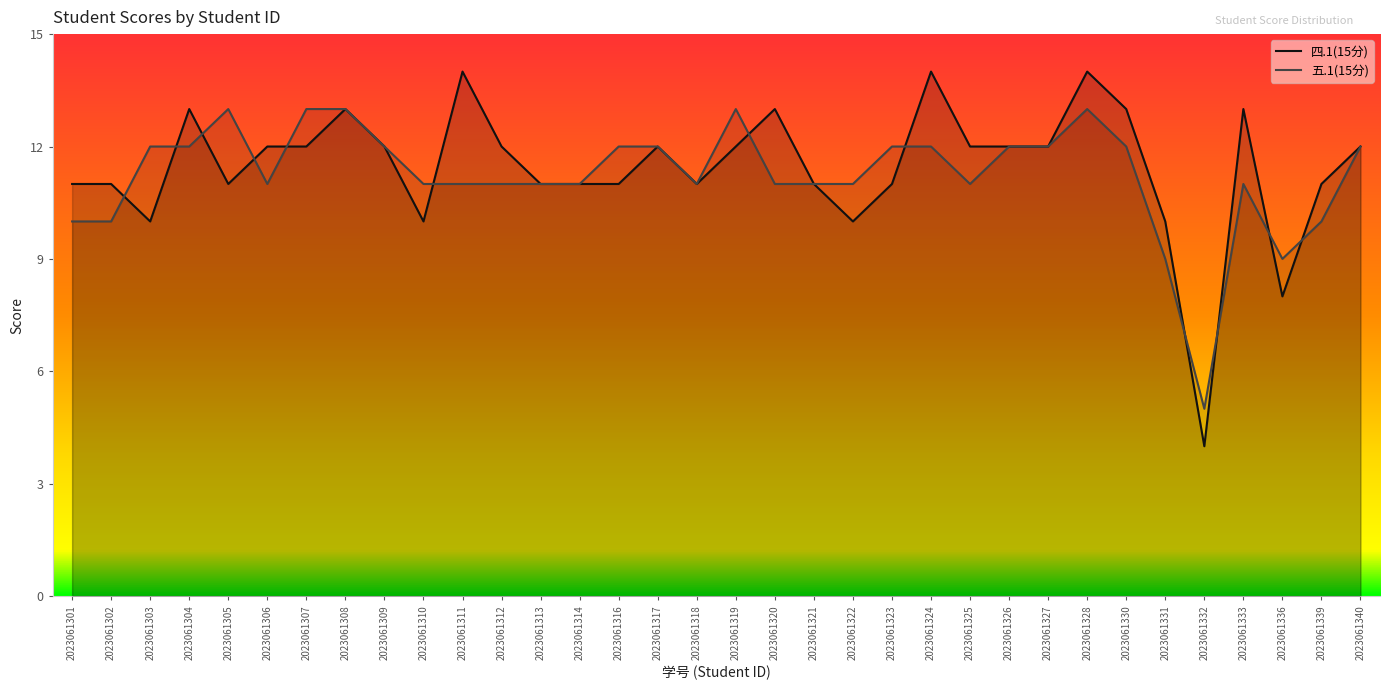

What is the approximate value of 五.1(15分) at 2023061304?

12